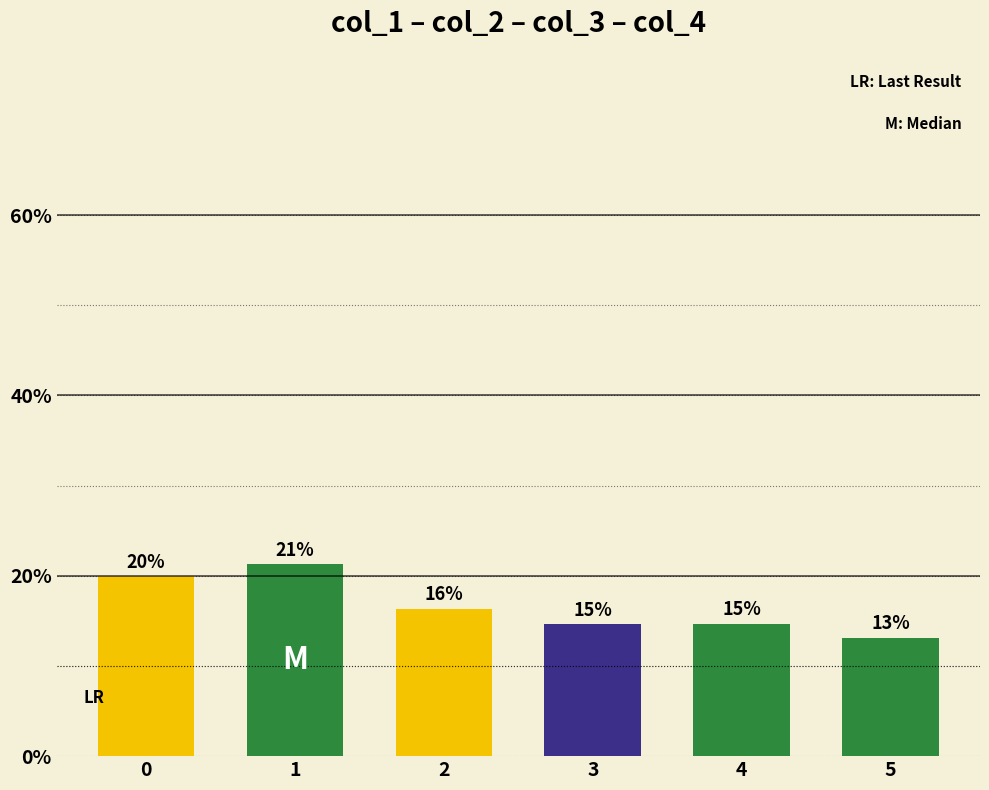

What is the sum of all values?

1.0